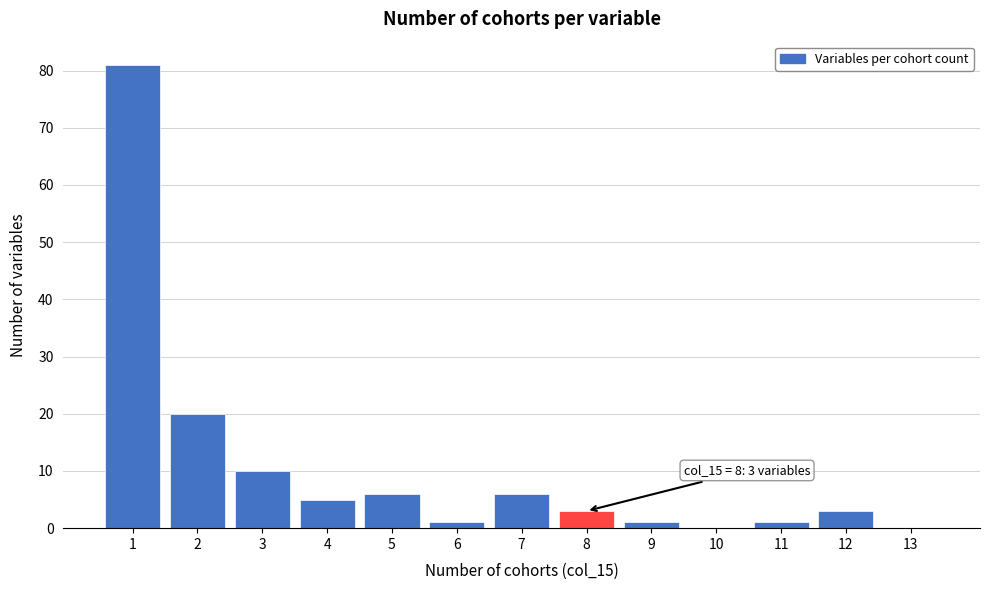

Over which range of the x-axis is the bar tallest?

0.5 to 1.5